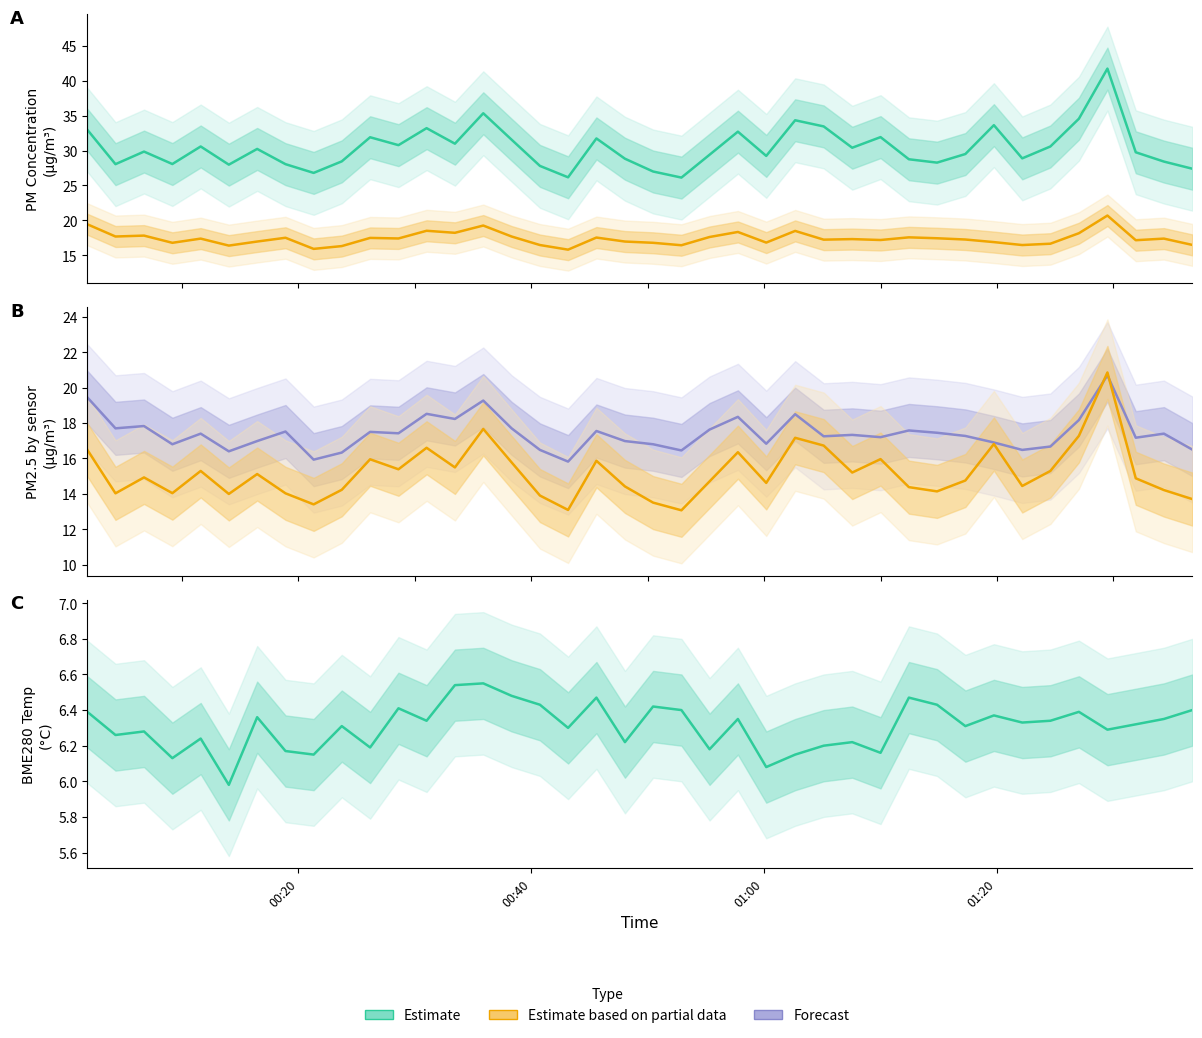

In SDS_P2, how many points are higher than both neighbors (excluding endpoints)?

13